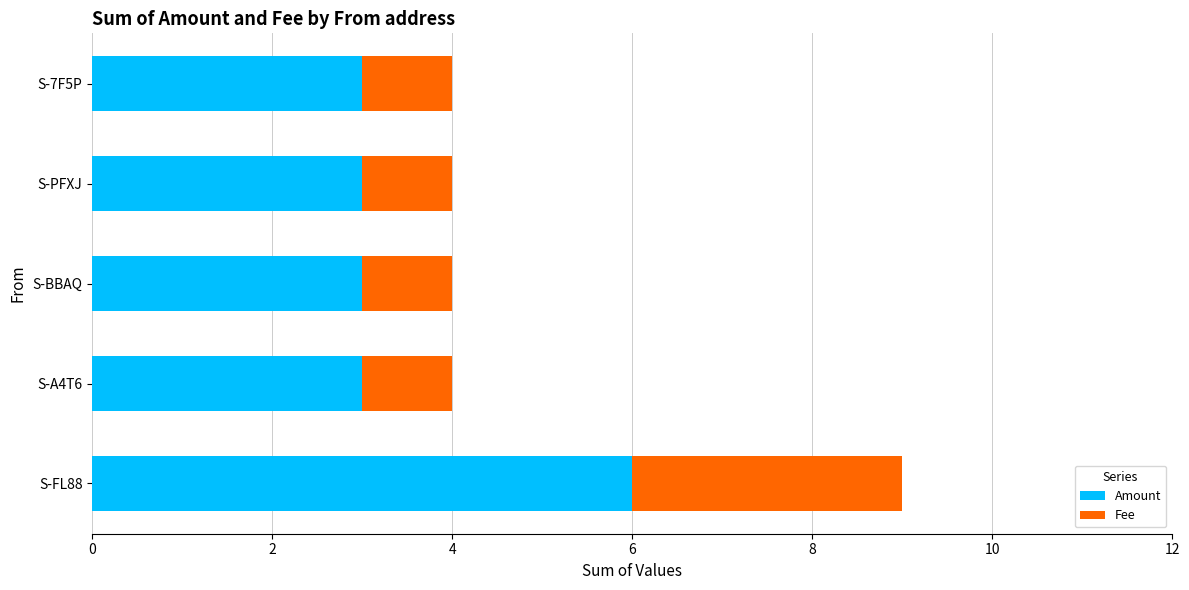

The value of Amount at S-A4T6 is 5. True or false?

False